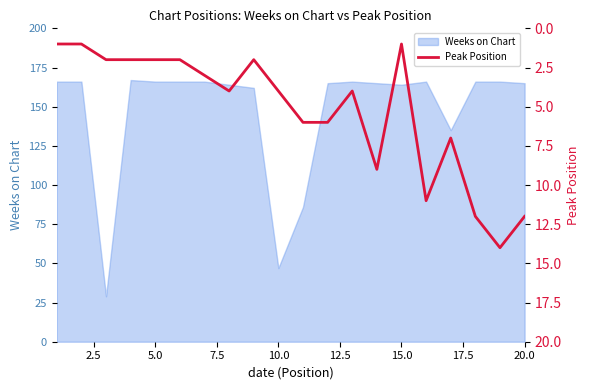

What is the maximum value for Weeks on Chart?

167